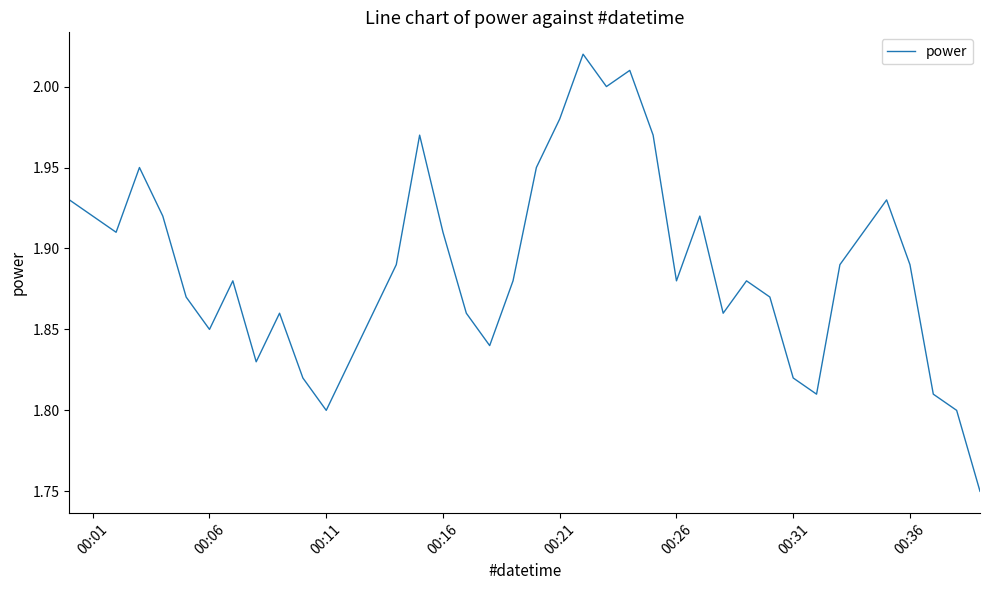

What is the difference between the maximum and minimum values?

0.3